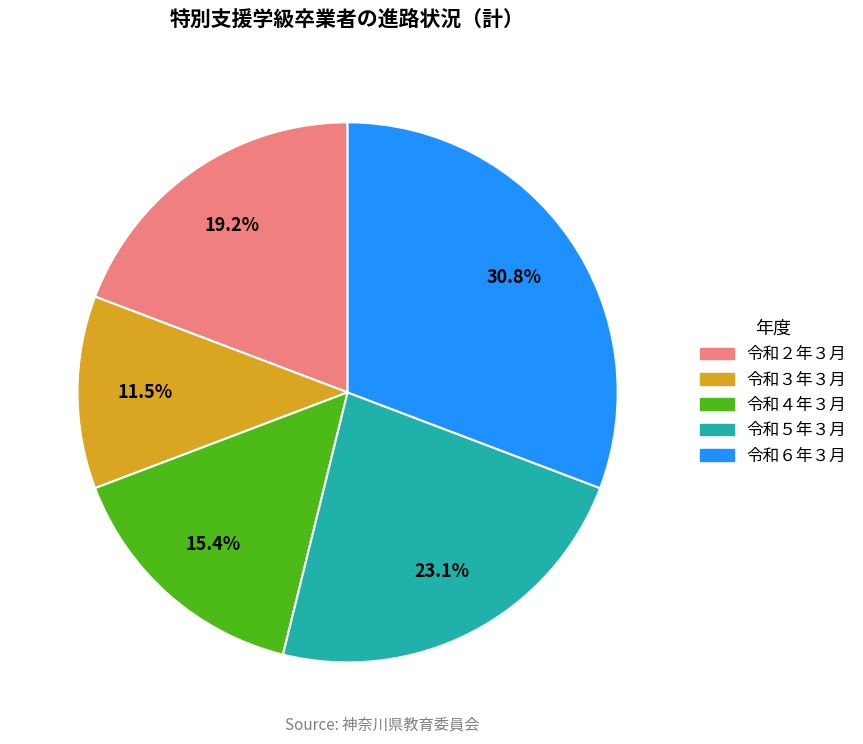

Rank the categories by value from lowest to highest.

令和３年３月, 令和４年３月, 令和２年３月, 令和５年３月, 令和６年３月